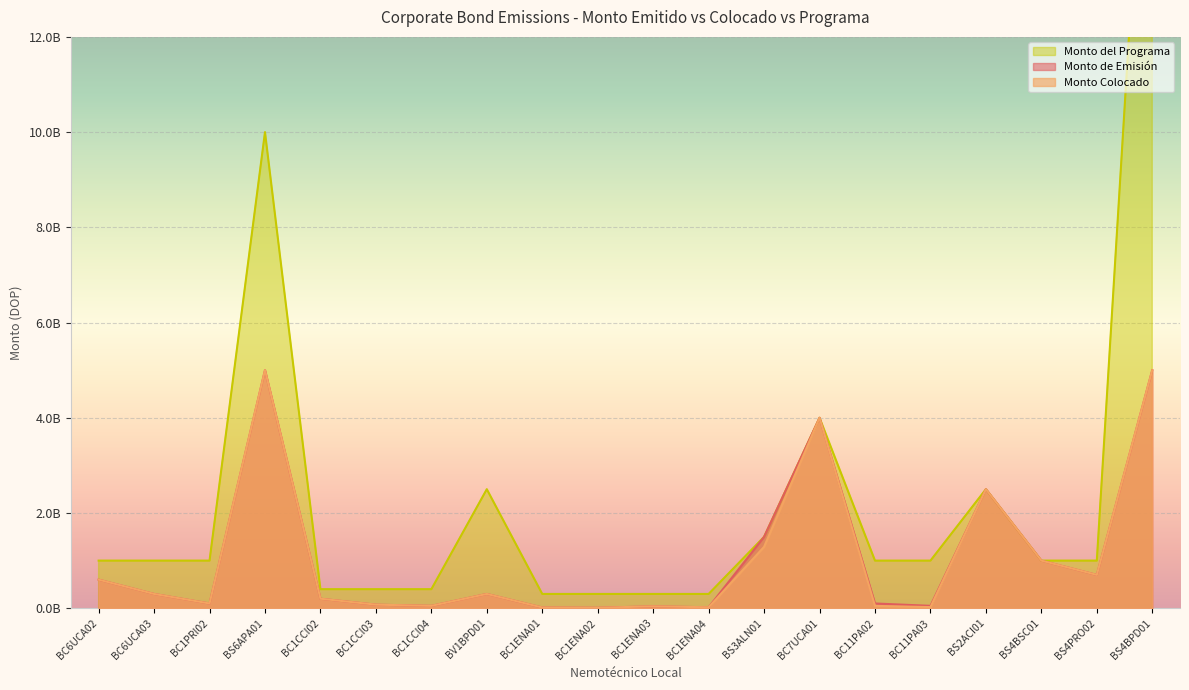

At how many categories does at least one series exceed 11787769319?

1